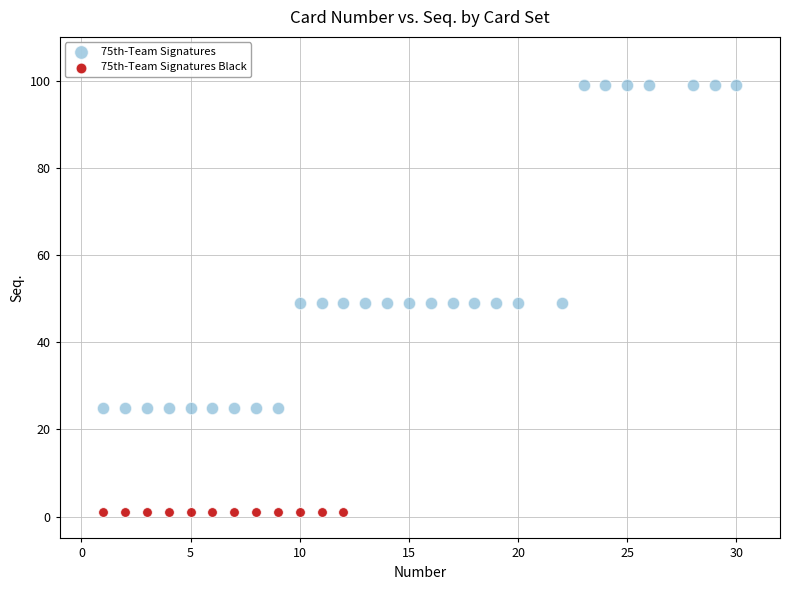

Which series contains the lowest Y value?

75th-Team Signatures Black